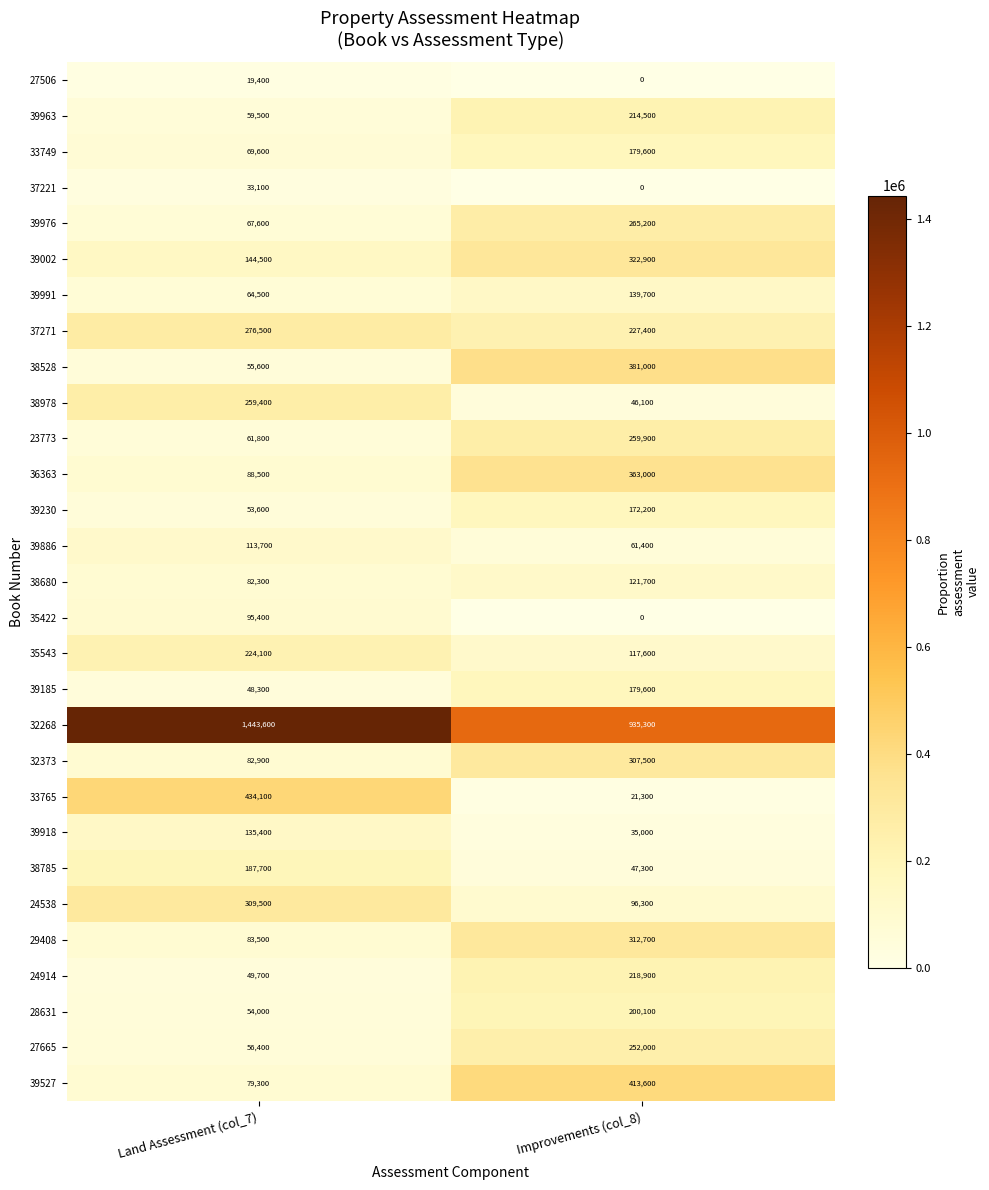

At how many categories does at least one series exceed 612782?

2